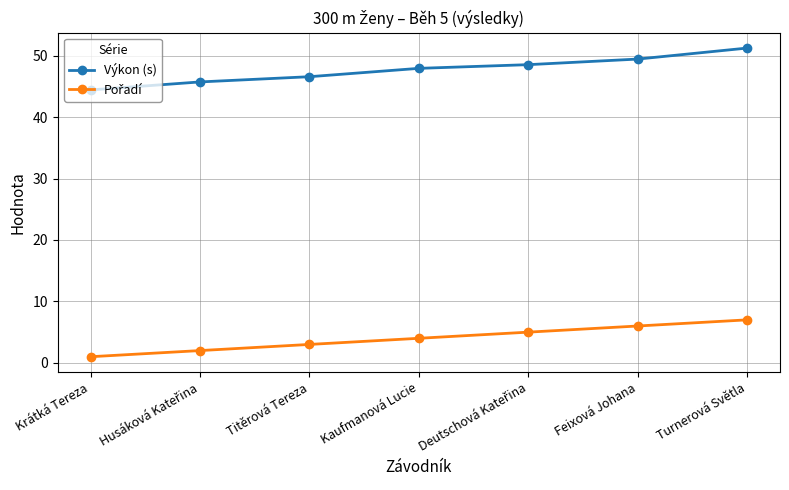

What is the difference between the highest and lowest values at Turnerová Světla?

44.2